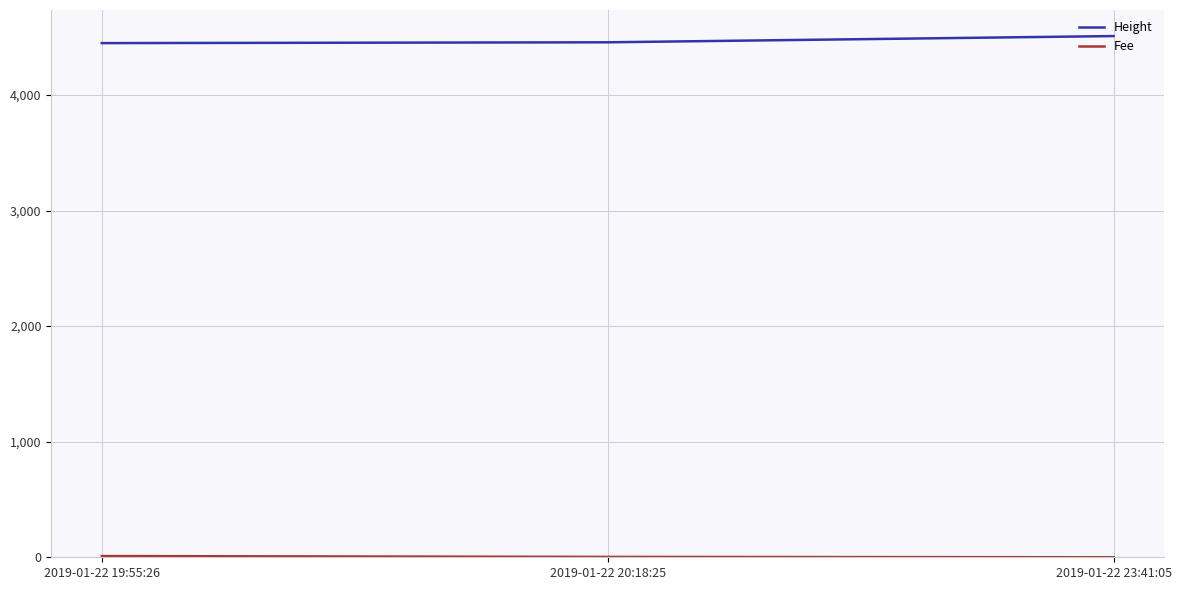

Count the number of data series in this chart.

2